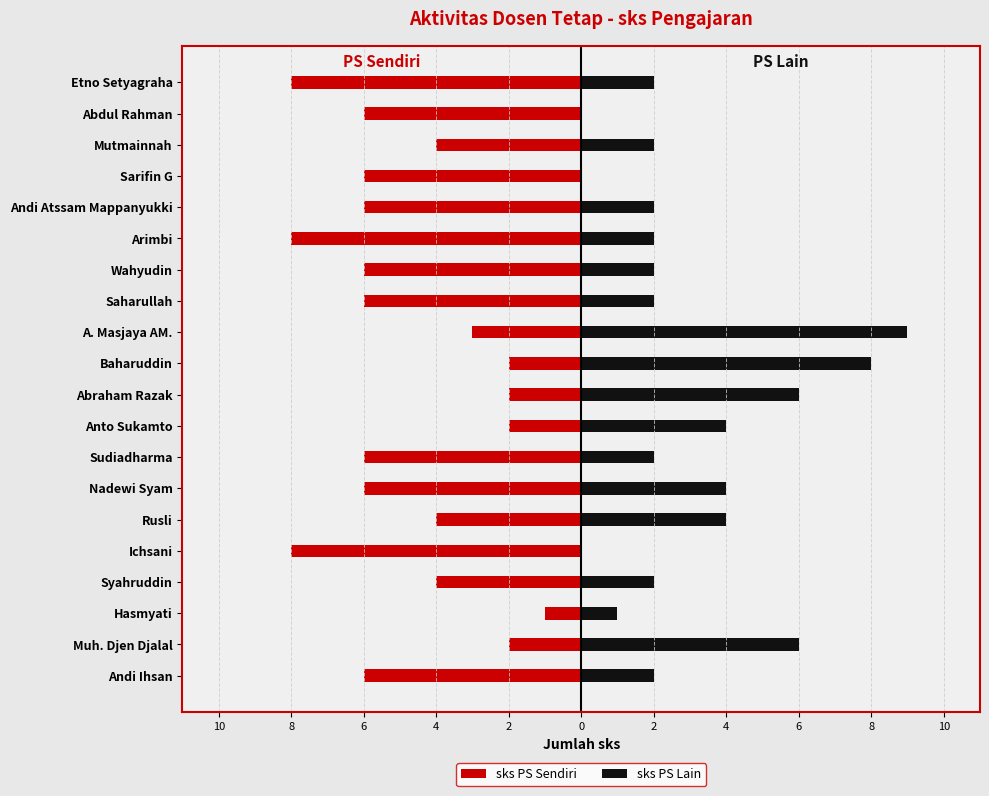

How many data points in sks PS Sendiri are less than -6?

3